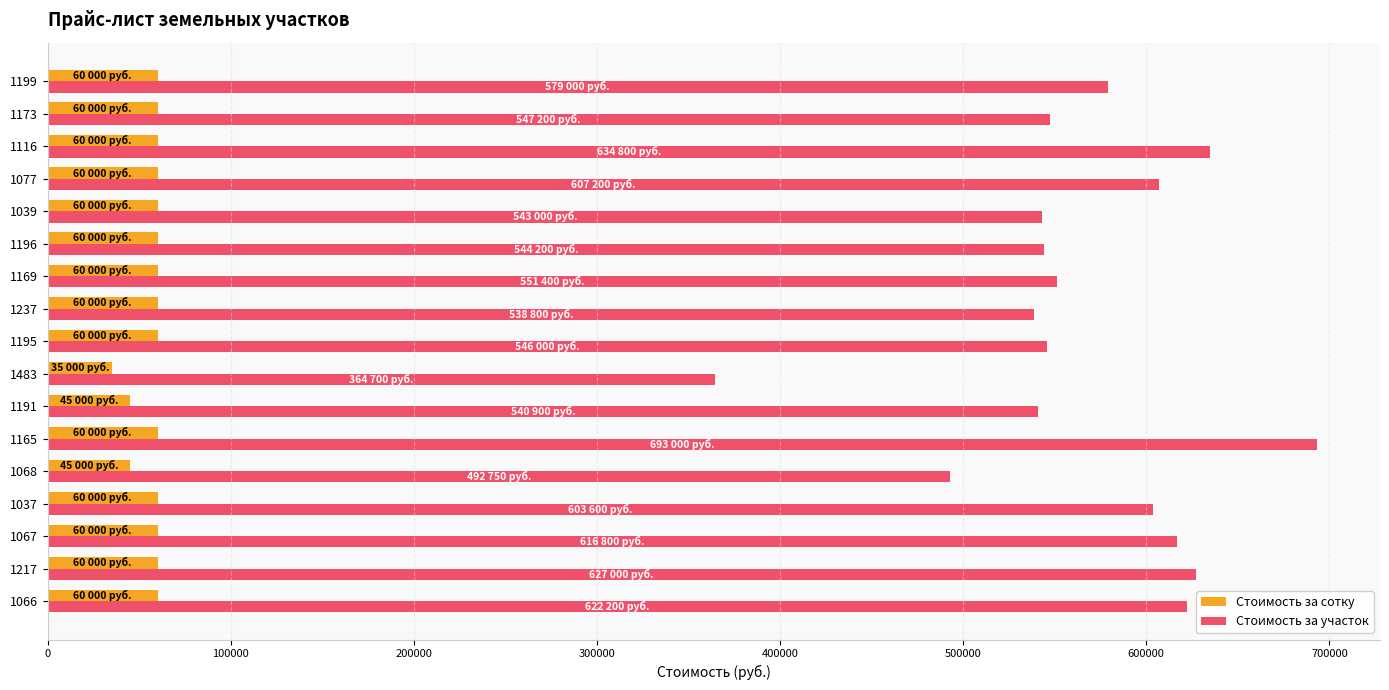

What is the difference between the maximum and second lowest values in the Стоимость за сотку series?

15000